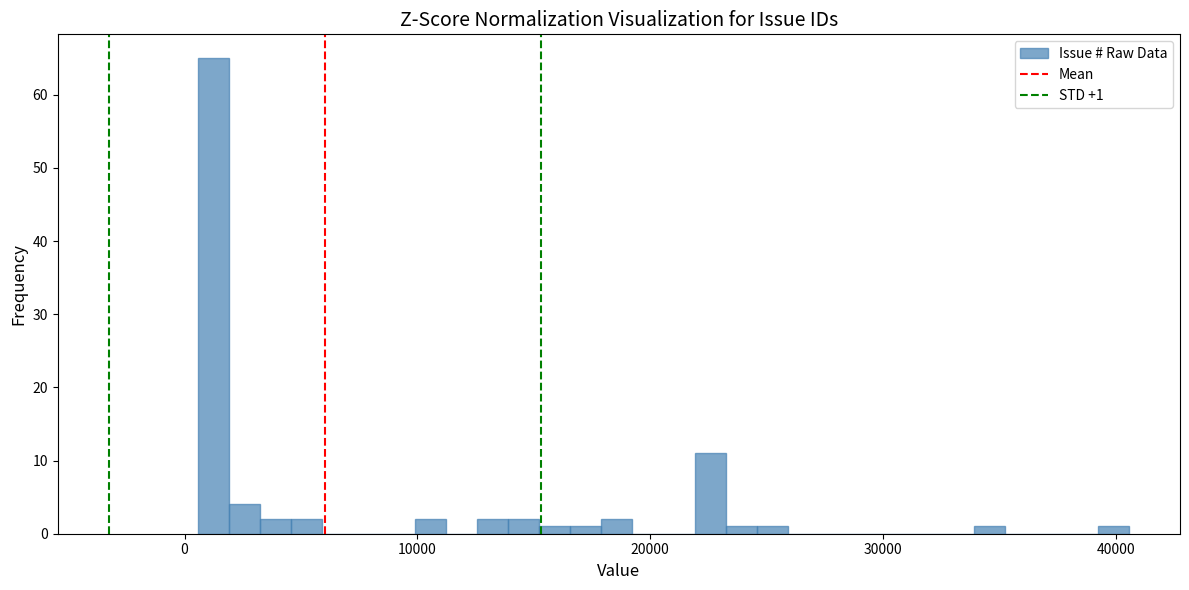

Read against the x-axis, roughly where is the centre of the tallest bar?

1000